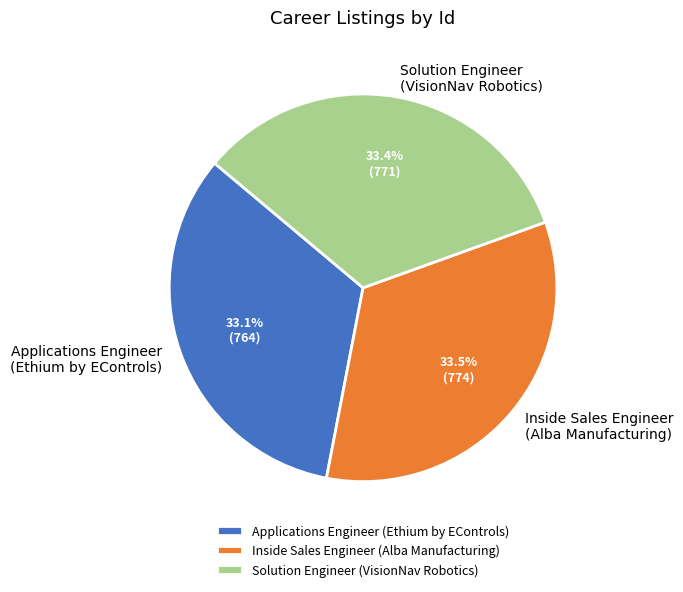

Is Inside Sales Engineer (Alba Manufacturing) the majority of the pie?

No